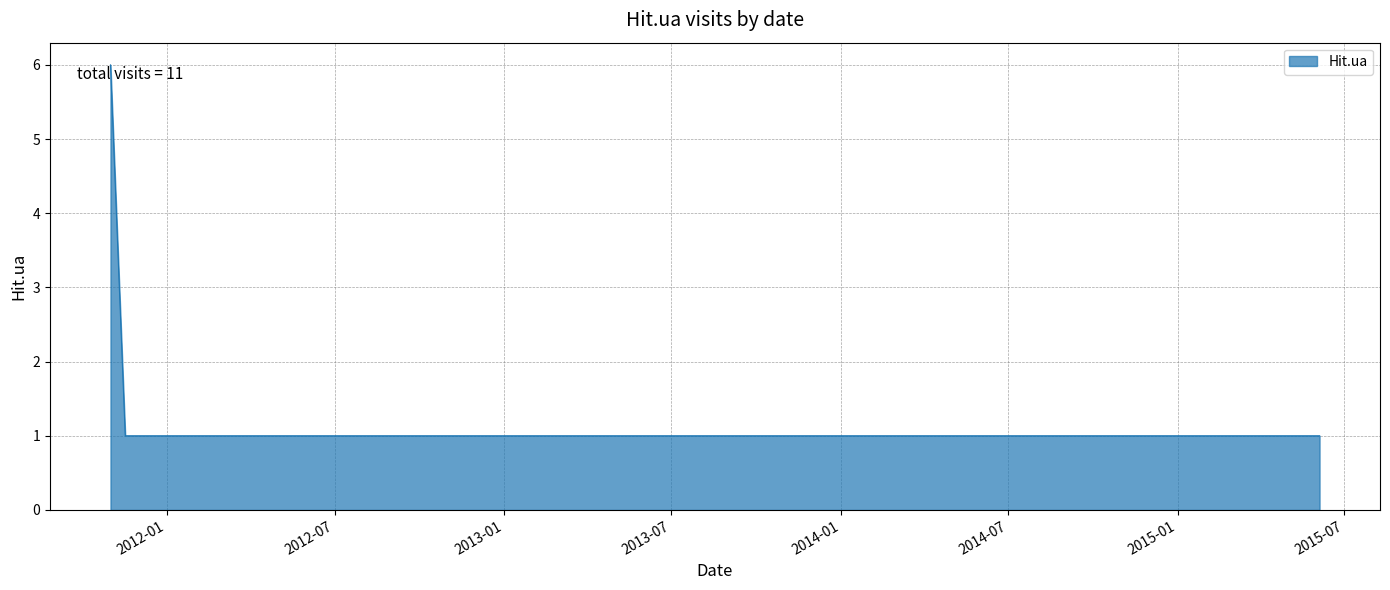

What is the sum of all values?

11